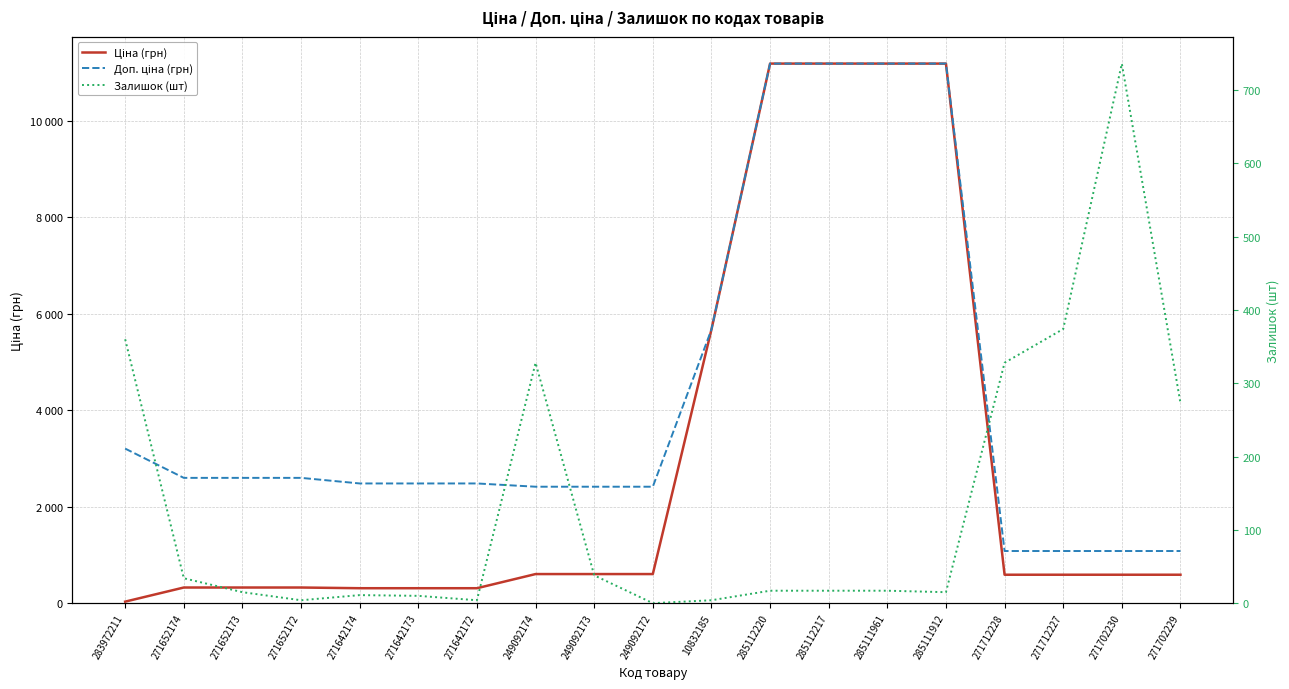

How many values in the Залишок (шт) series exceed 17?

8